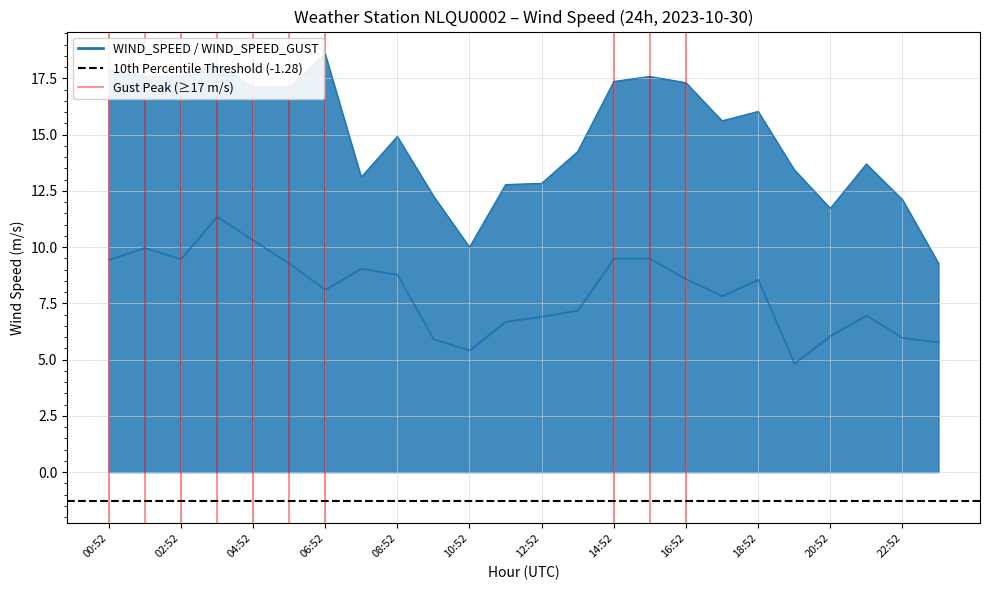

Reading right to left, list all the values displayed in this chart.

WIND_SPEED: 23:52=5.8	22:52=6.0	21:52=7.0	20:52=6.1	19:52=4.8	18:52=8.6	17:52=7.8	16:52=8.6	15:52=9.5	14:52=9.5	13:52=7.2	12:52=6.9	11:52=6.7	10:52=5.4	09:52=5.9	08:52=8.8	07:52=9.1	06:52=8.1	05:52=9.3	04:52=10.3	03:52=11.4	02:52=9.5	01:52=10.0	00:52=9.4
WIND_SPEED_GUST: 23:52=9.3	22:52=12.1	21:52=13.7	20:52=11.7	19:52=13.4	18:52=16.0	17:52=15.6	16:52=17.3	15:52=17.6	14:52=17.4	13:52=14.2	12:52=12.8	11:52=12.8	10:52=10.0	09:52=12.3	08:52=14.9	07:52=13.1	06:52=18.6	05:52=17.1	04:52=17.1	03:52=18.1	02:52=17.6	01:52=17.6	00:52=17.9